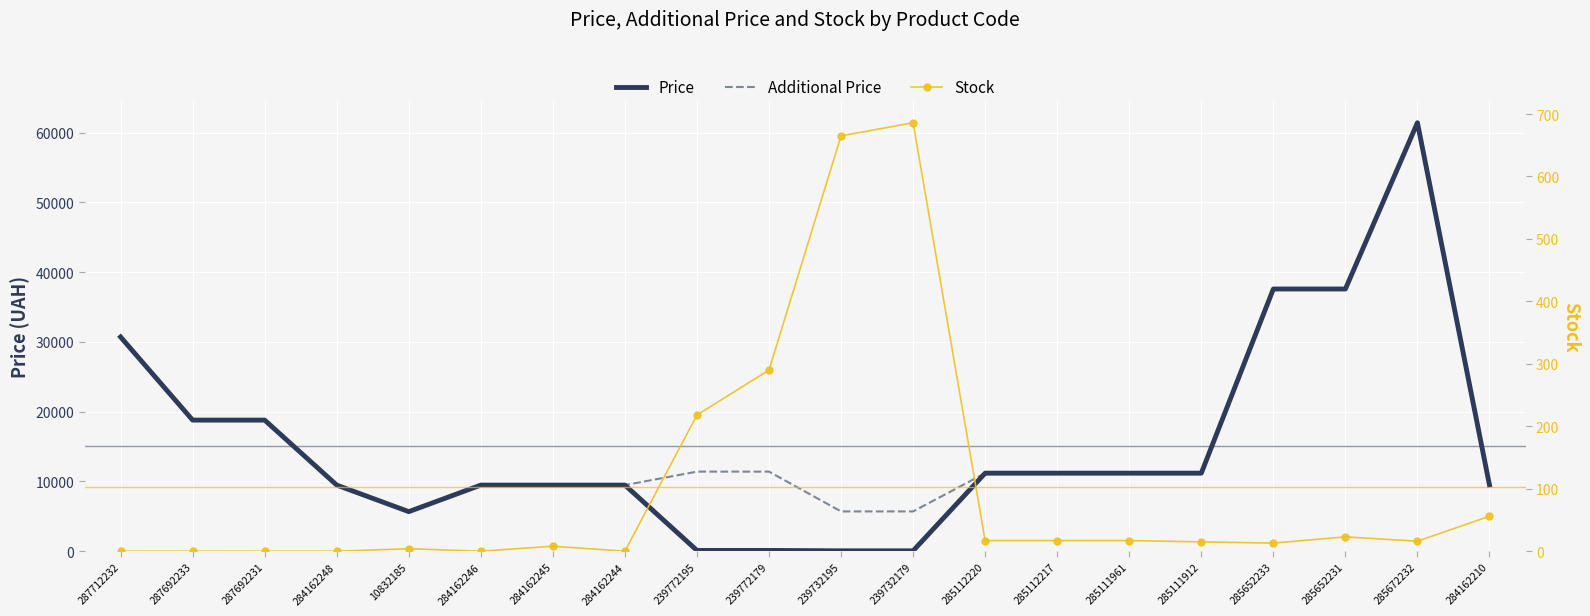

Which series has the largest total across all categories?

Additional Price